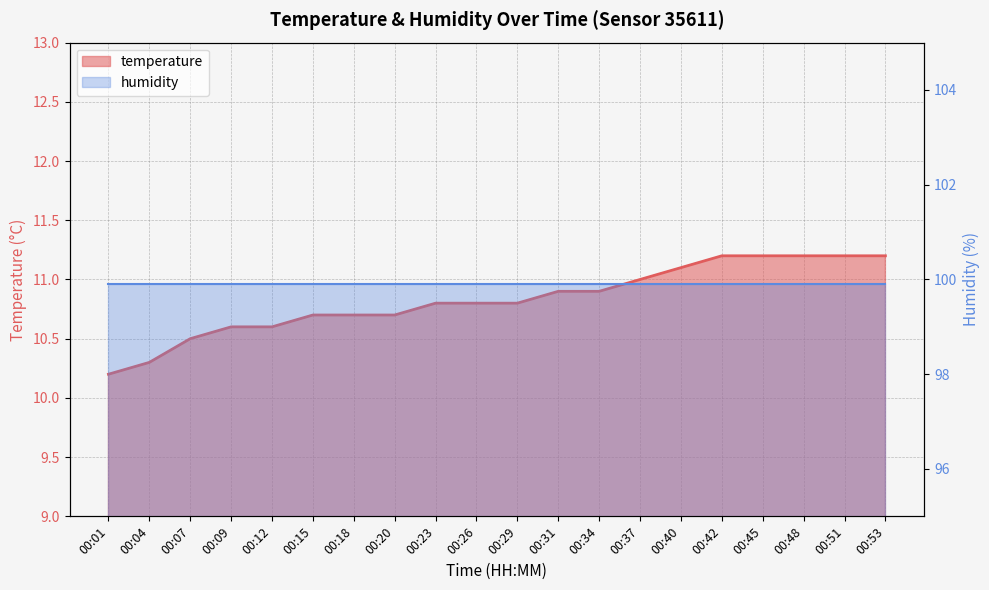

What is the value of the 9th point from the left?

10.8